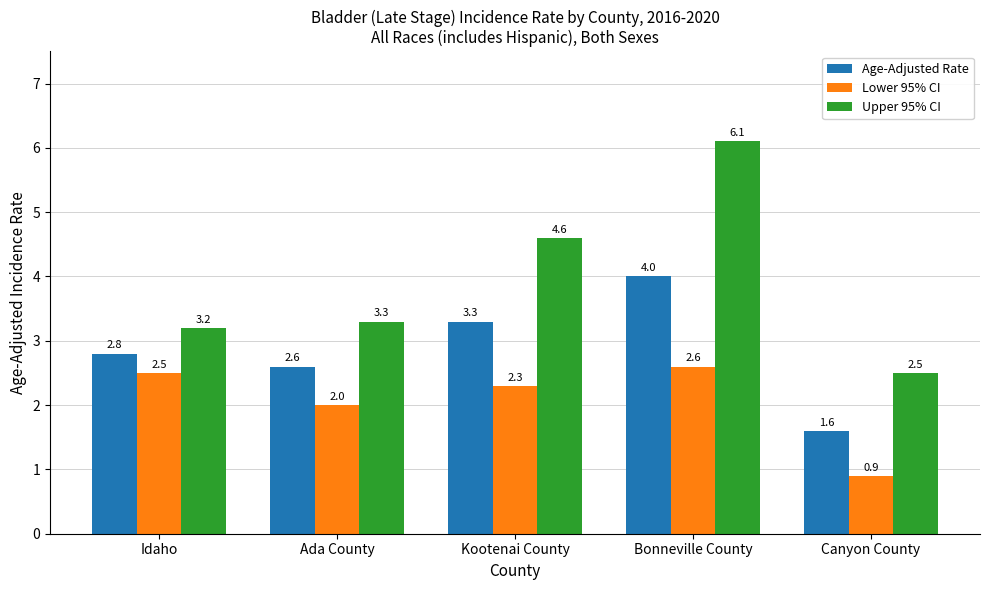

Reading left to right, transcribe all the data shown in this chart.

Age-Adjusted Rate: Idaho=2.8	Ada County=2.6	Kootenai County=3.3	Bonneville County=4.0	Canyon County=1.6
Lower 95% CI: Idaho=2.5	Ada County=2.0	Kootenai County=2.3	Bonneville County=2.6	Canyon County=0.9
Upper 95% CI: Idaho=3.2	Ada County=3.3	Kootenai County=4.6	Bonneville County=6.1	Canyon County=2.5